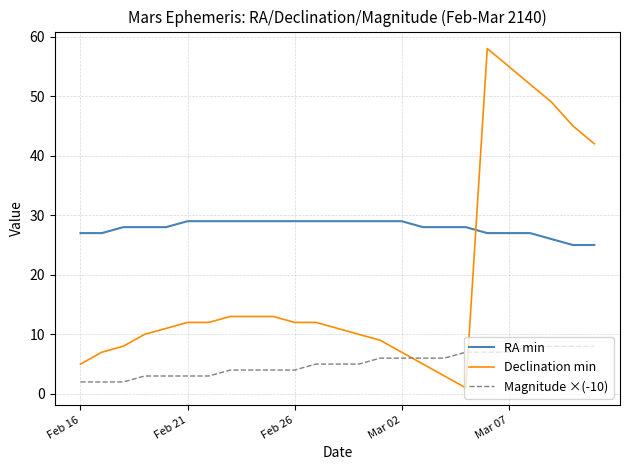

What is the difference between the maximum and minimum values in the Declination min series?

57